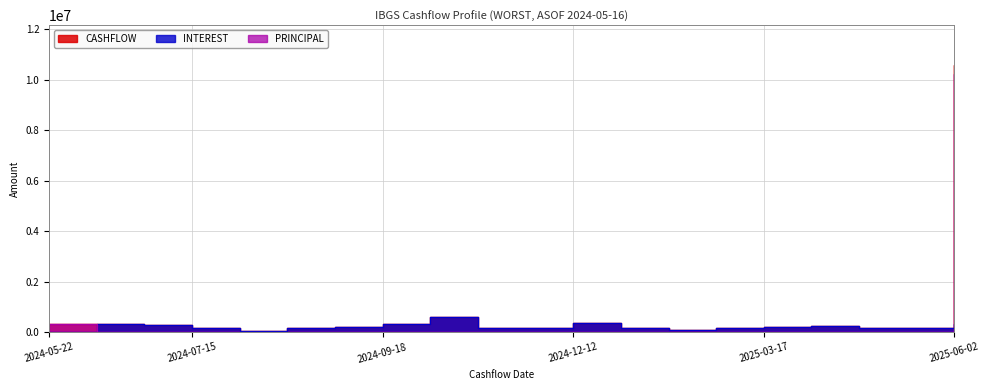

At which label is INTEREST closest to 298756?

2024-09-18